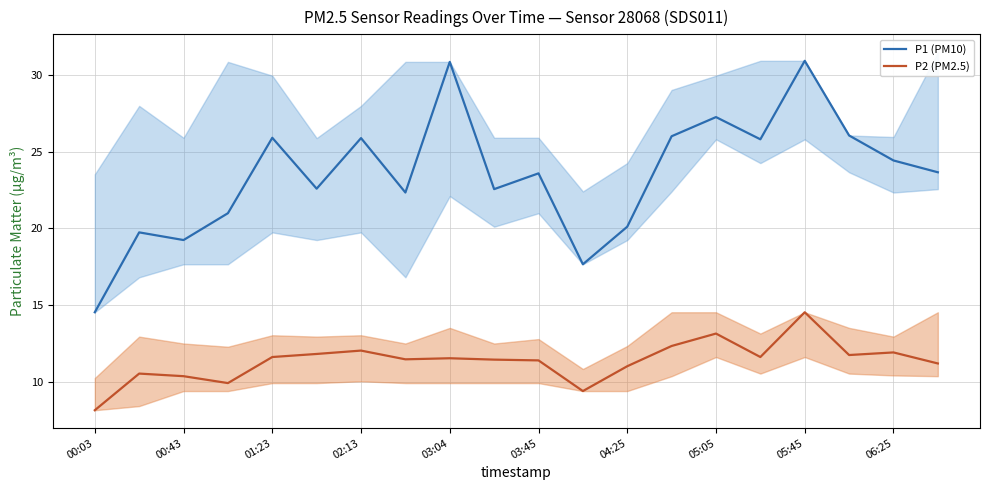

How many lines are shown in the chart?

2